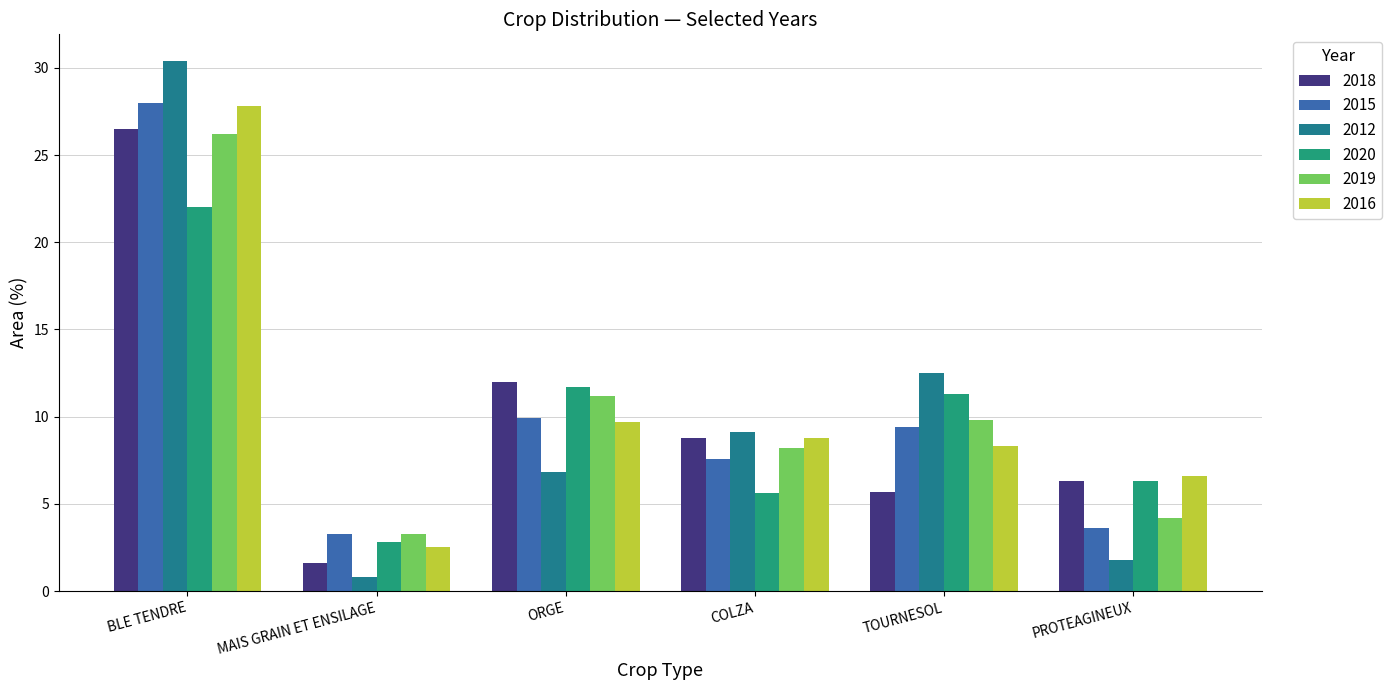

What is the label of the 4th bar from the left?

COLZA